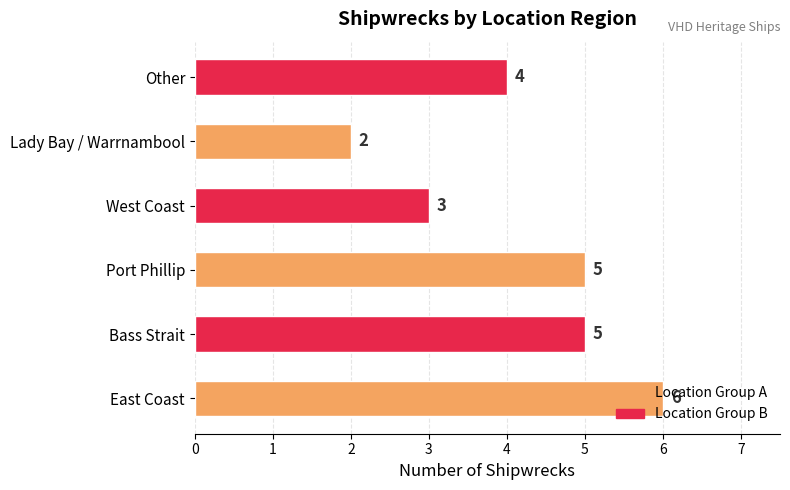

How many bars are there in total?

6